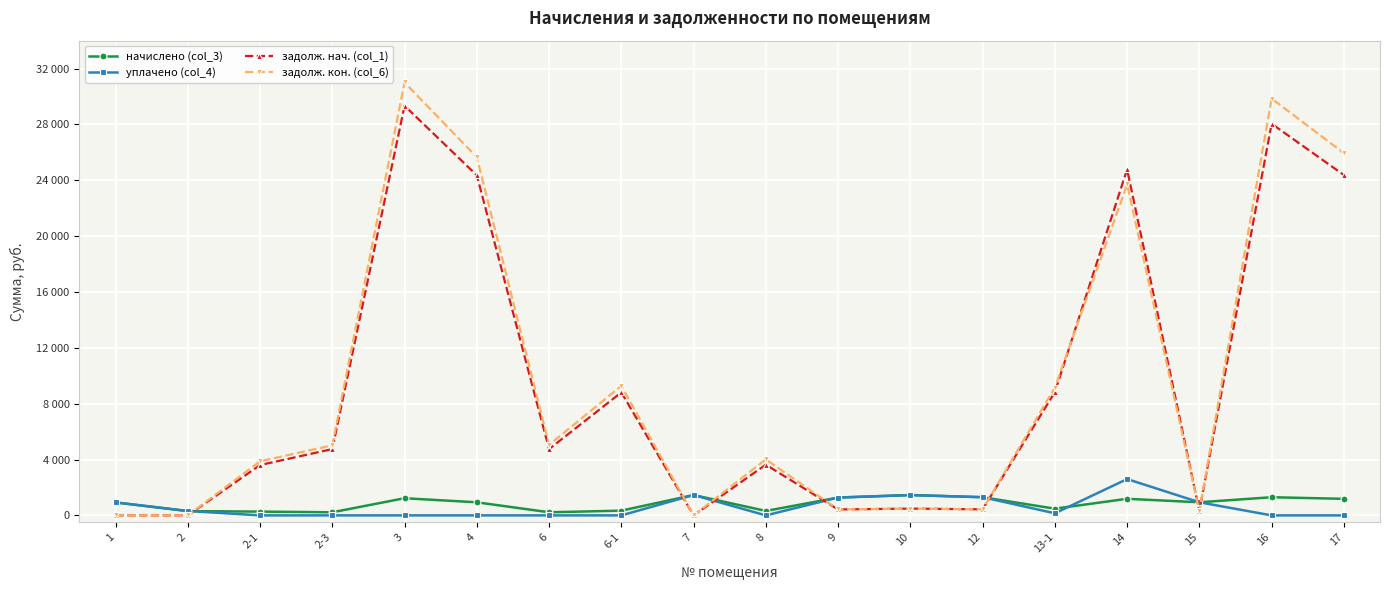

What is the total value across all series at 2-1?

7748.6